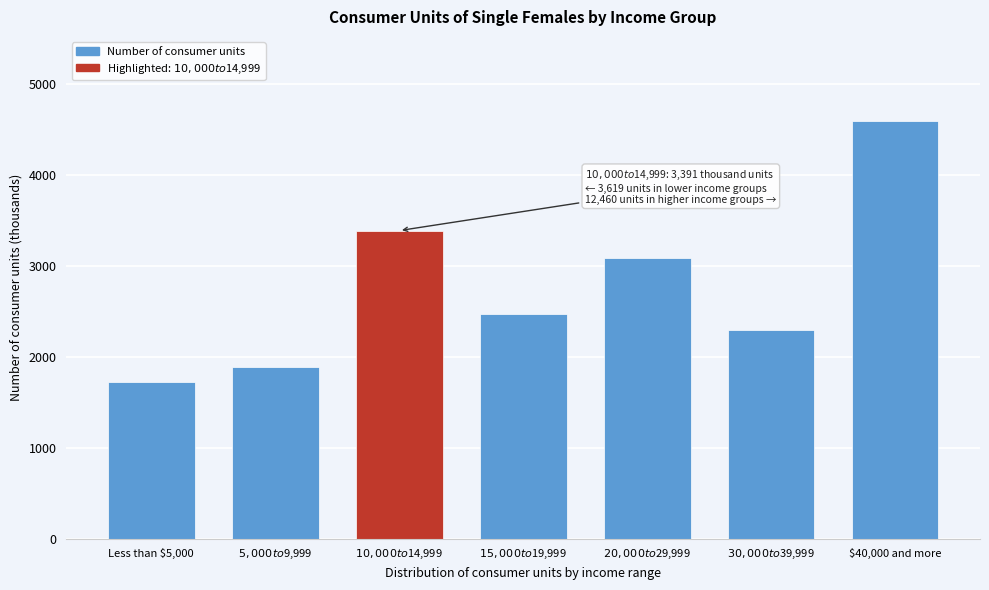

Reading right to left, transcribe all the data shown in this chart.

4603	2292	3089	2476	3391	1890	1729